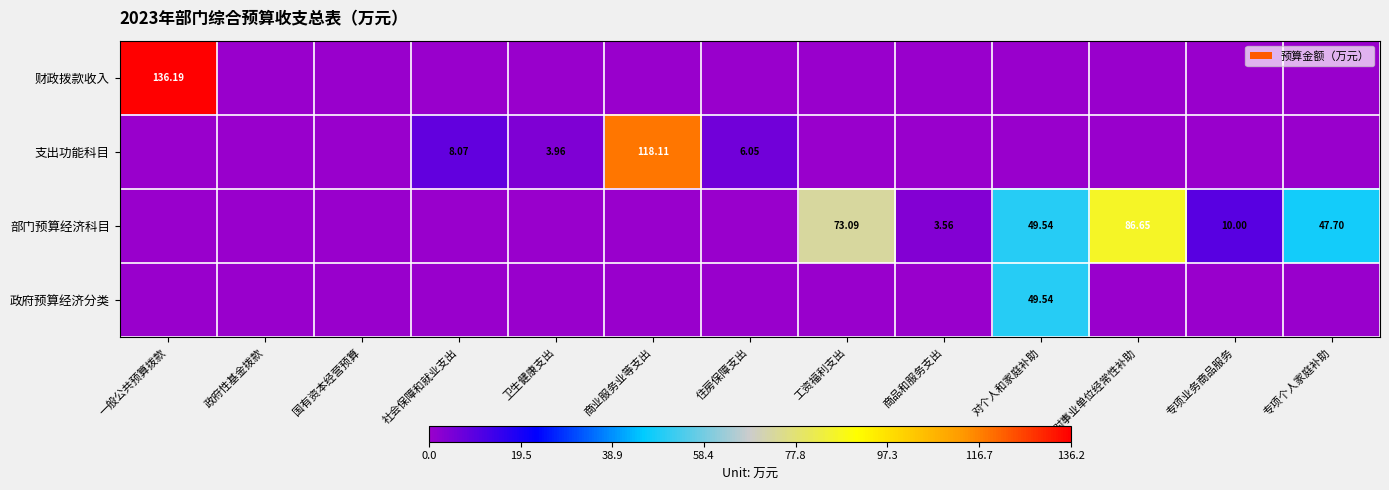

Which series has the widest spread of values?

财政拨款收入